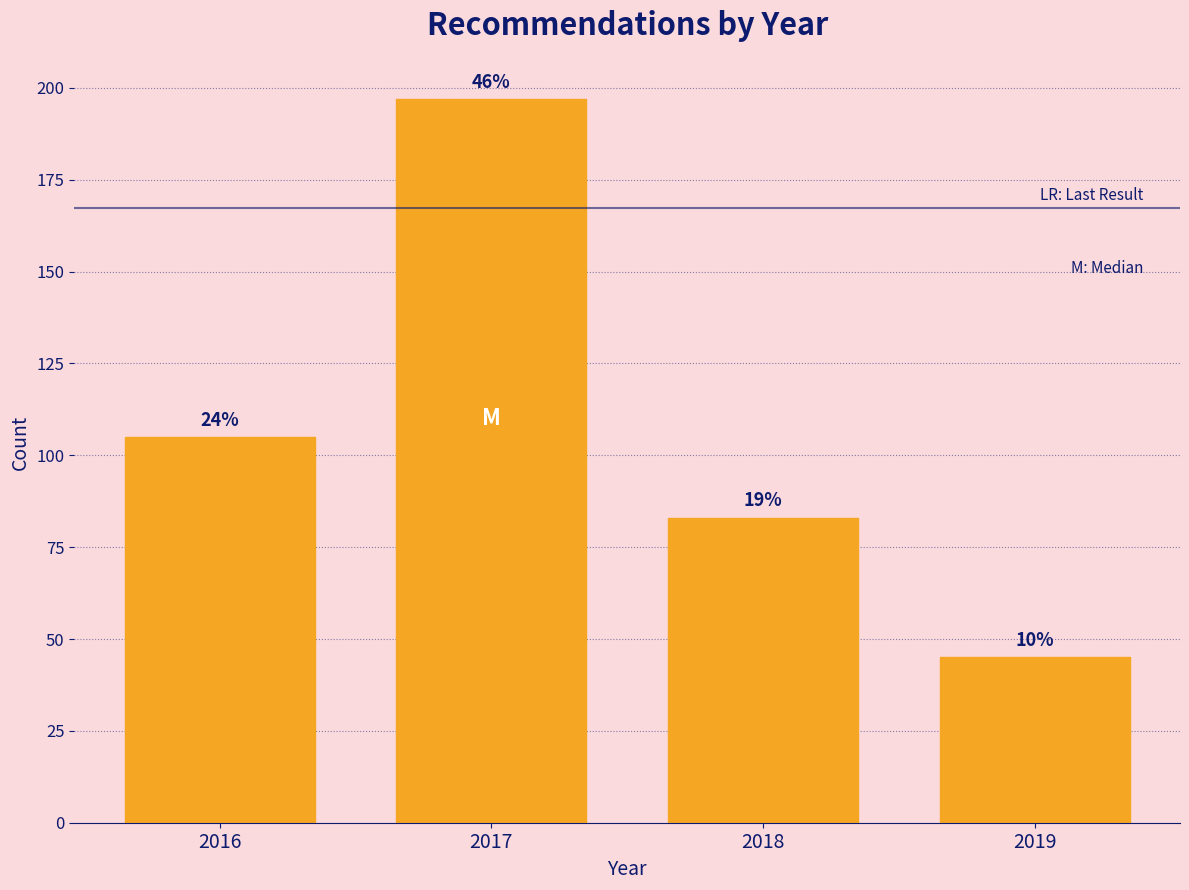

Are the bars horizontal?

No